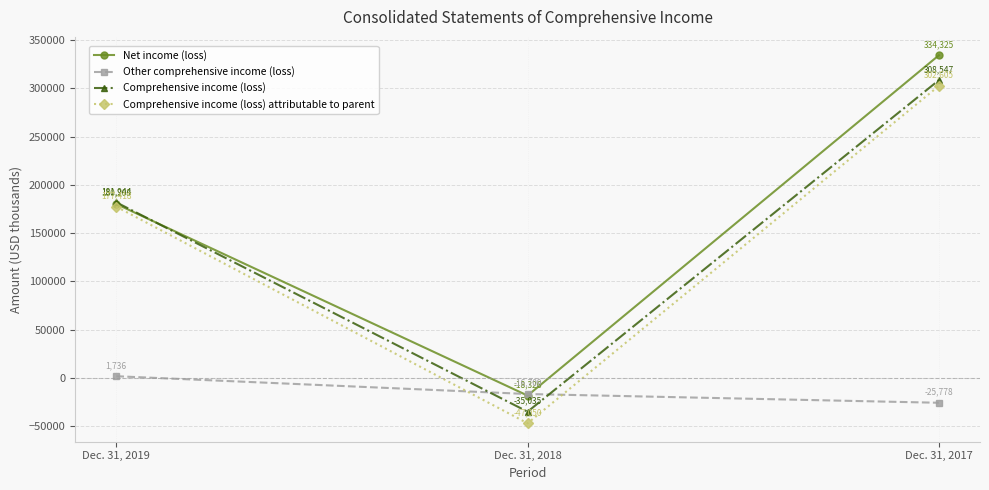

Count the Net income (loss) values in the range -18326 to 334325.

3